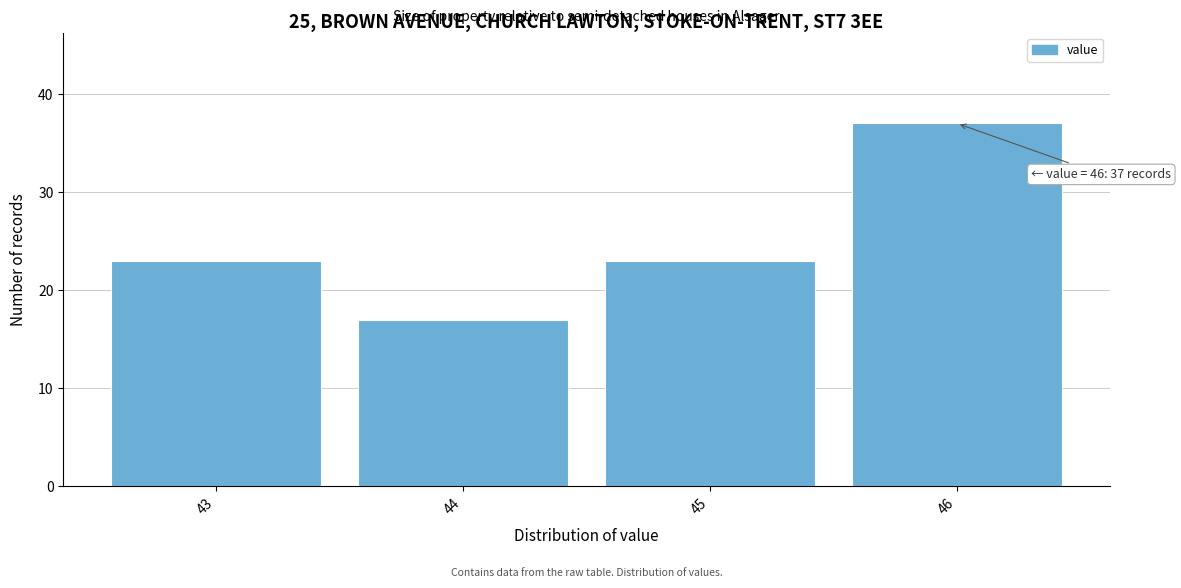

Over which range of the x-axis is the bar tallest?

45.5 to 46.5